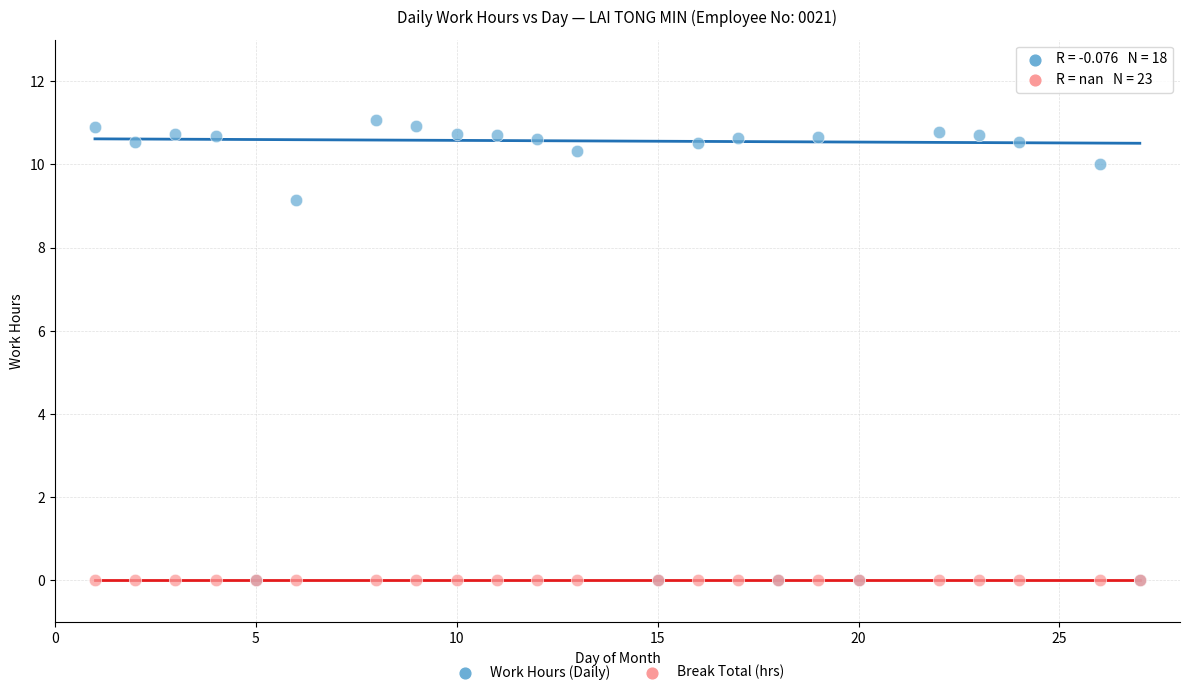

In the Work Hours (Daily) series, what Y value is closest to 5?

9.1